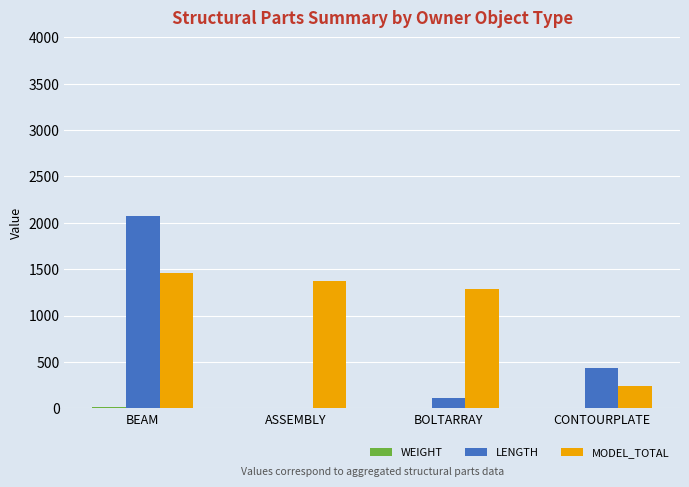

Between ASSEMBLY and CONTOURPLATE, which series saw the biggest shift?

MODEL_TOTAL